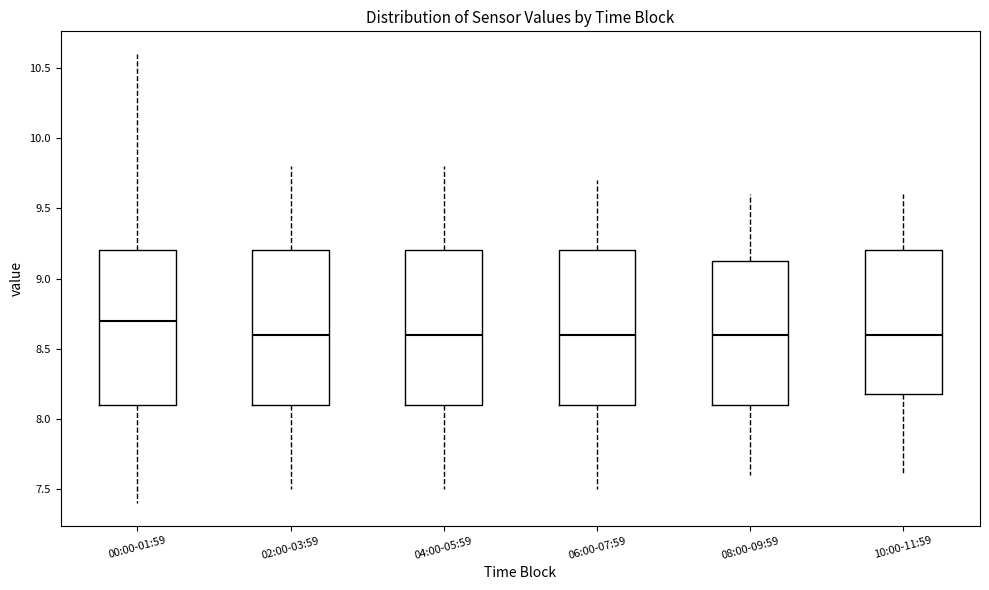

Which box's median line is the highest?

00:00-01:59